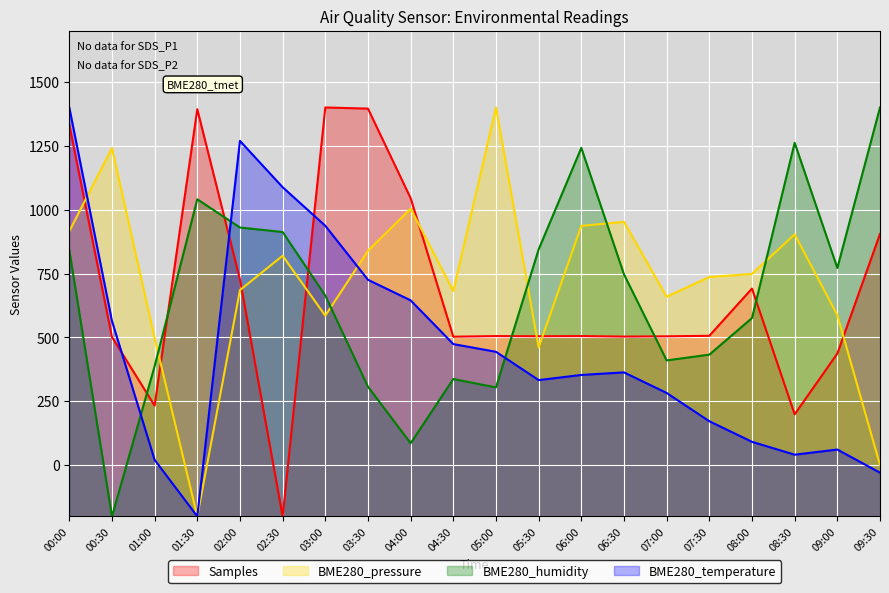

How many intersections are there between BME280_temperature and BME280_pressure?

2